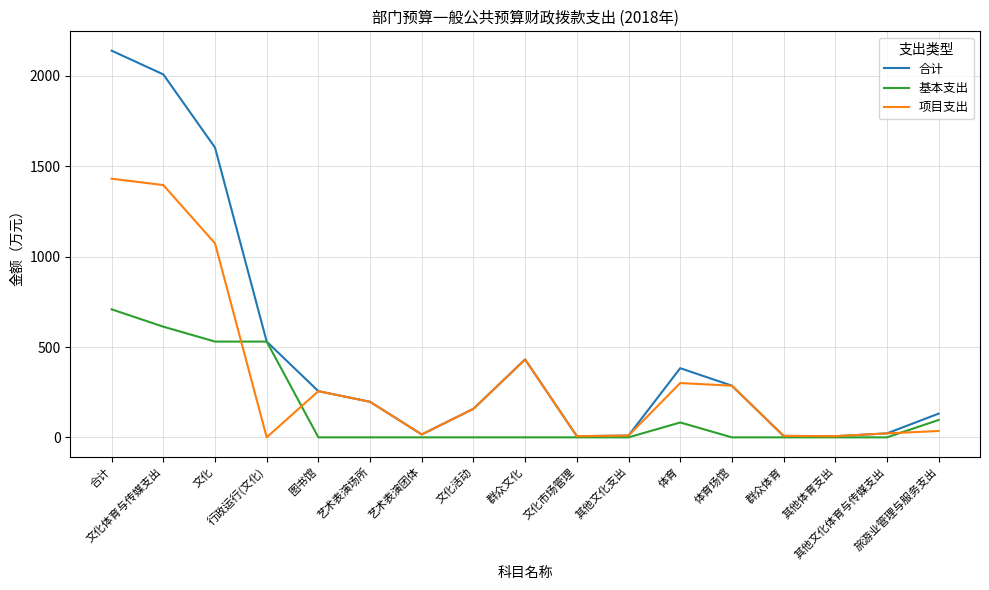

How many lines are shown in the chart?

3